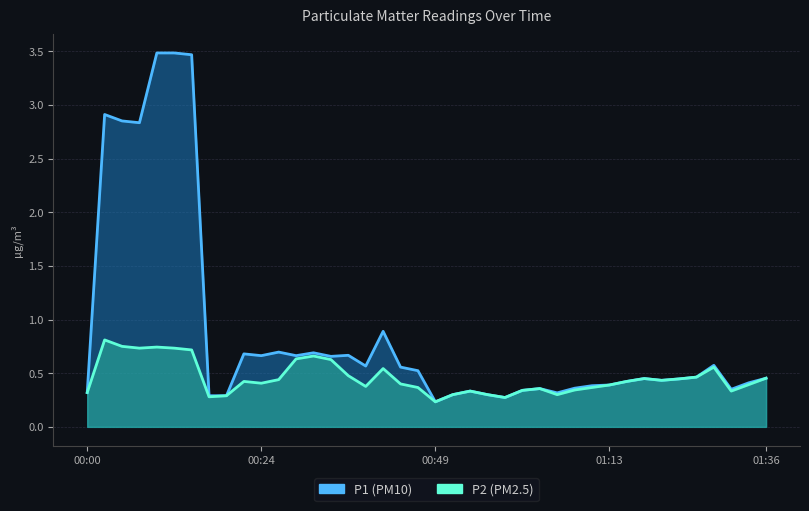

Reading left to right, extract all data points from this chart.

P1: 0.3	2.9	2.9	2.8	3.5	3.5	3.5	0.3	0.3	0.7	0.7	0.7	0.7	0.7	0.7	0.7	0.6	0.9	0.6	0.5	0.2	0.3	0.3	0.3	0.3	0.3	0.4	0.3	0.4	0.4	0.4	0.4	0.4	0.4	0.4	0.5	0.6	0.3	0.4	0.5
P2: 0.3	0.8	0.8	0.7	0.7	0.7	0.7	0.3	0.3	0.4	0.4	0.4	0.6	0.7	0.6	0.5	0.4	0.5	0.4	0.4	0.2	0.3	0.3	0.3	0.3	0.3	0.4	0.3	0.3	0.4	0.4	0.4	0.5	0.4	0.4	0.5	0.6	0.3	0.4	0.5